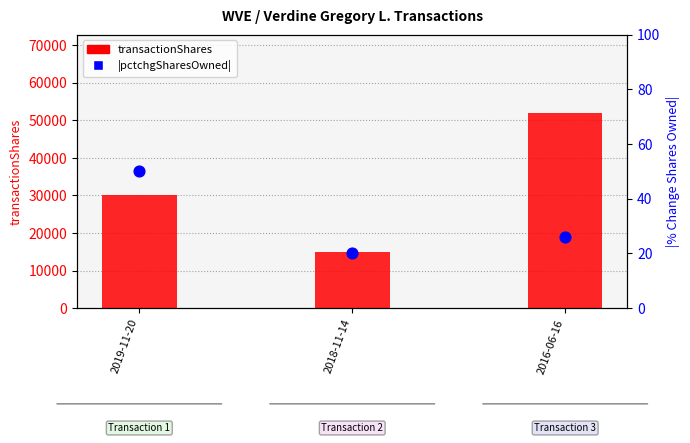

Which series has the widest spread of Y values?

transactionShares